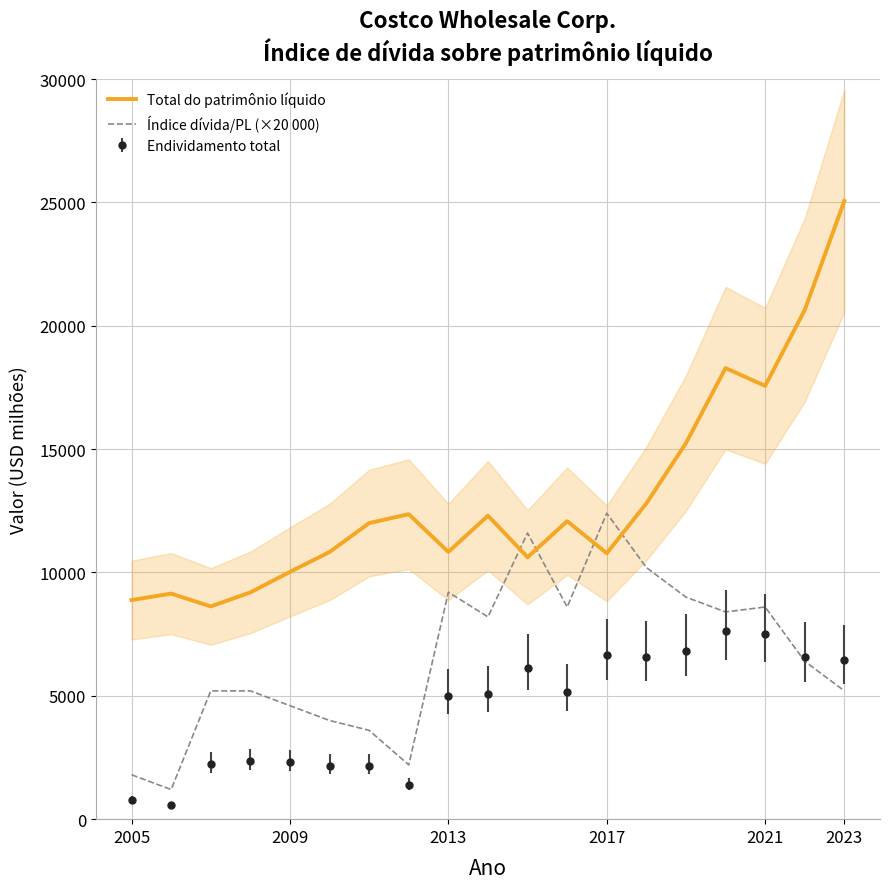

At how many categories does at least one series exceed 17905?

3